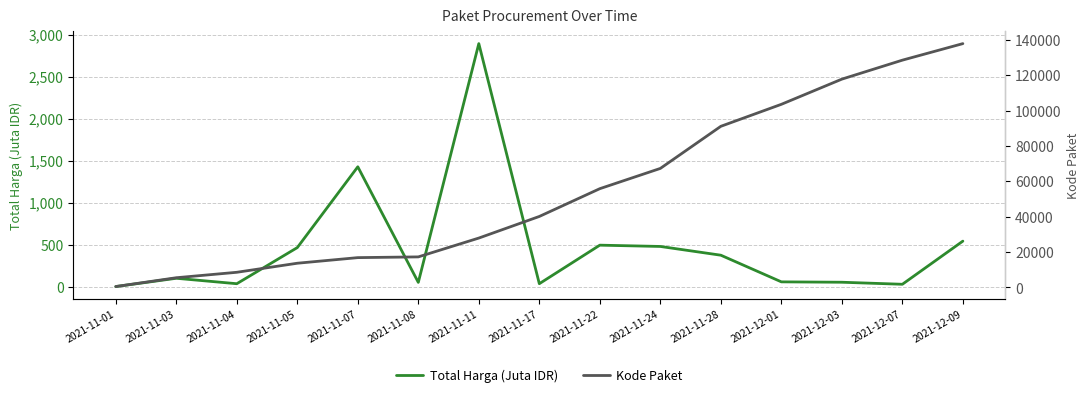

True or false: Kode Paket and Total Harga (Juta IDR) intersect in this chart.

False